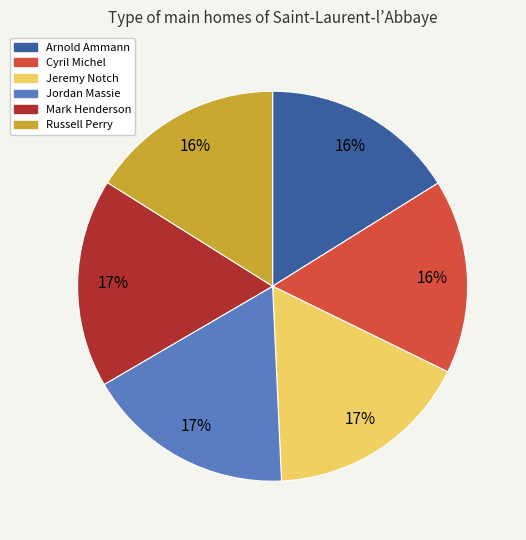

To the nearest percent, what portion does Cyril Michel represent?

16%